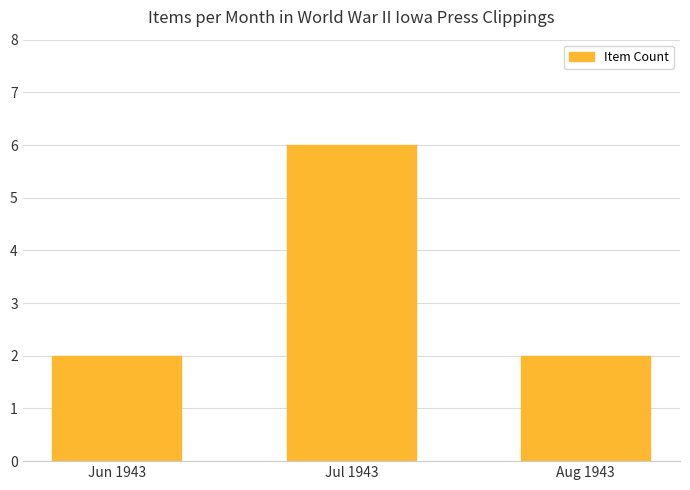

Read the value at Aug 1943.

2